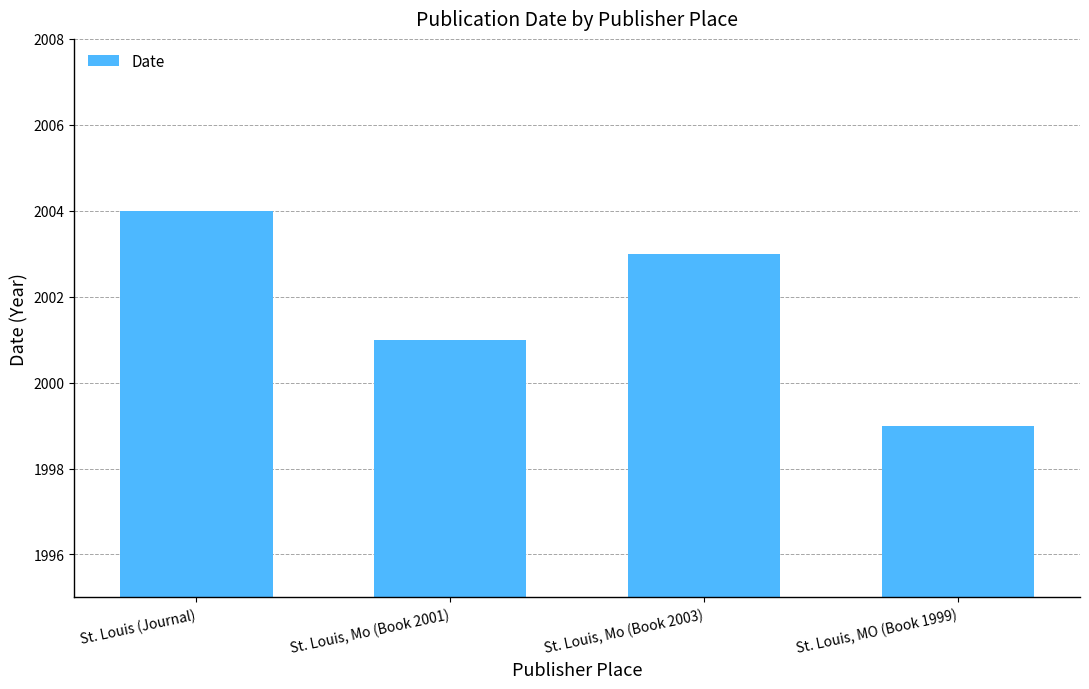

Where does the data first go above 2003?

St. Louis (Journal)